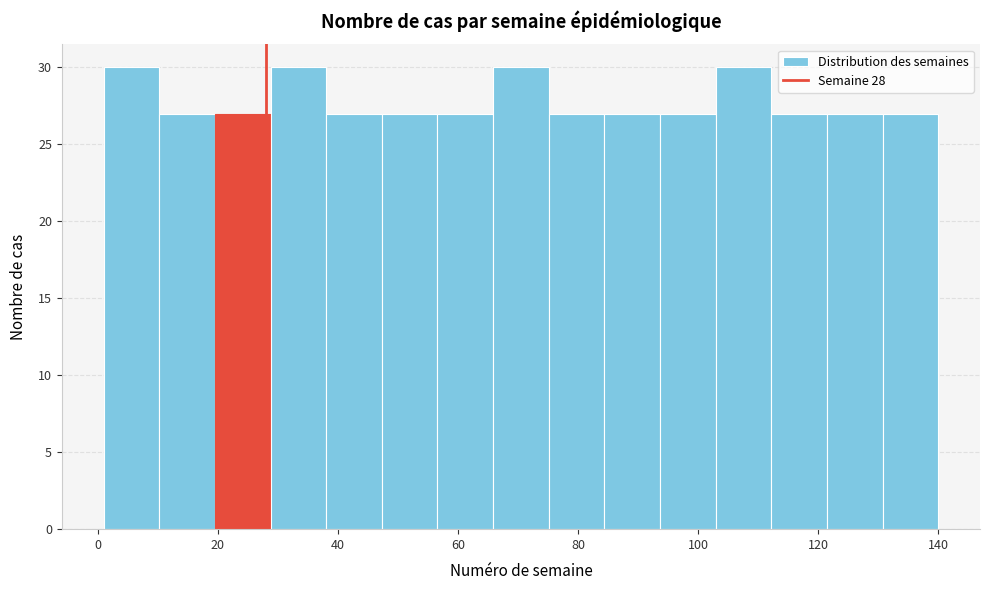

What is the height of the bar covering 122 to 130 on the x-axis? Neither the bar edges nor the heights are printed on the chart, so give them approximately, as read against the axes.

27